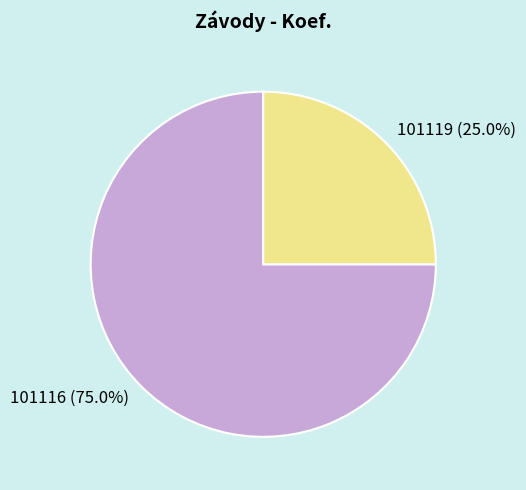

What percentage is the 101119 slice, to the nearest percent?

25%